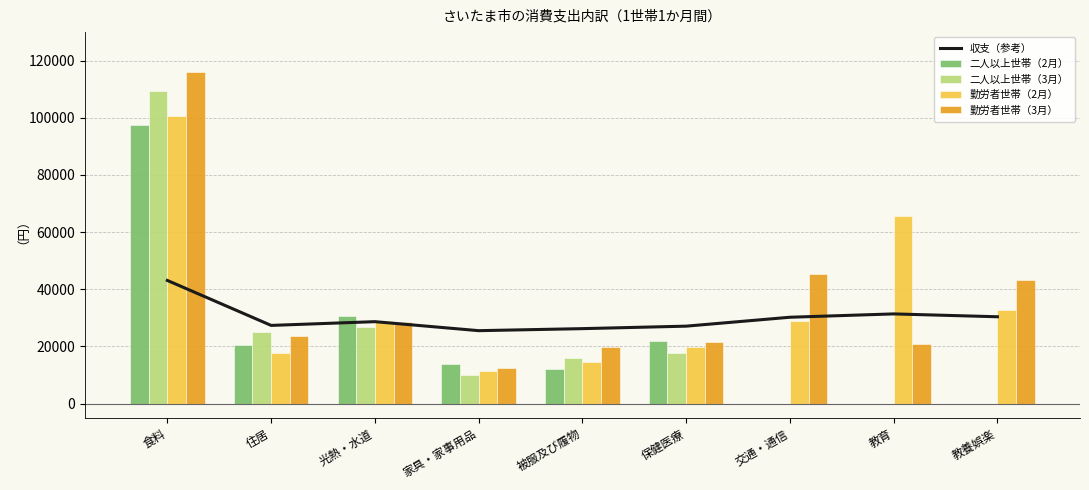

Count the number of data series in this chart.

5